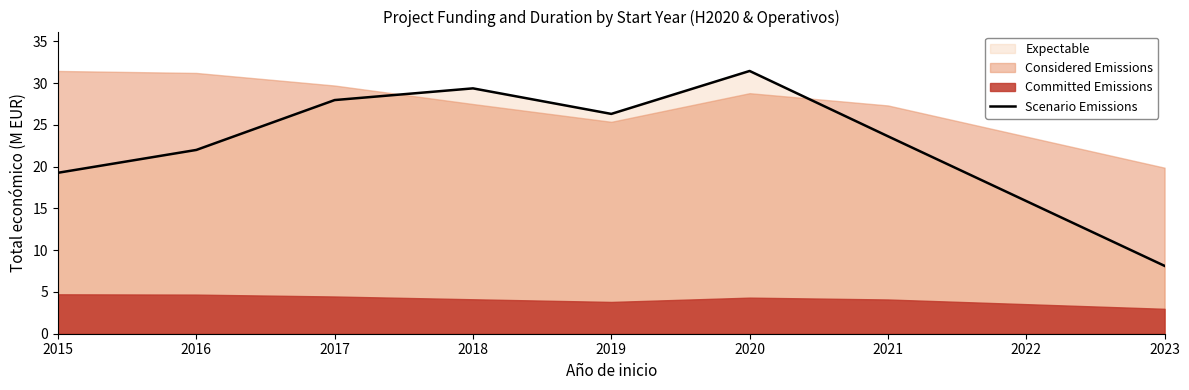

How many lines are shown in the chart?

1